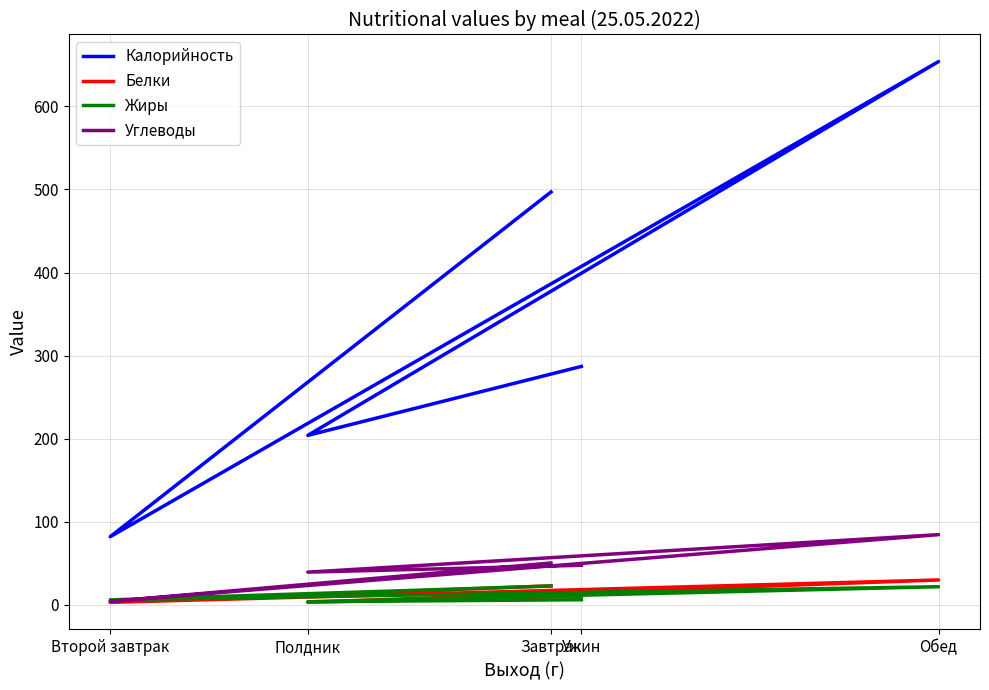

What is the minimum value for Углеводы?

4.1